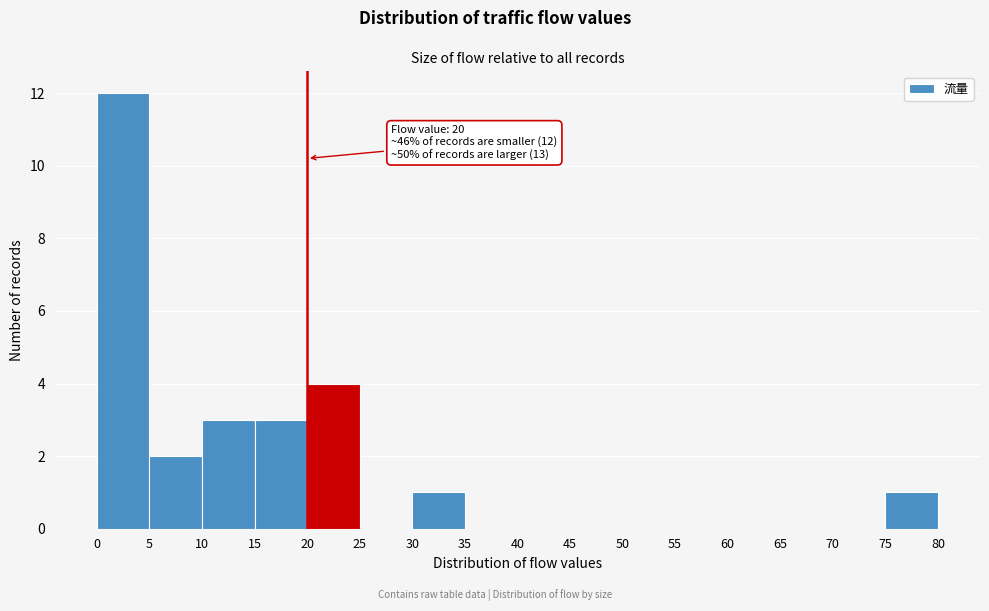

Which range on the x-axis has the tallest bar?

0 to 5